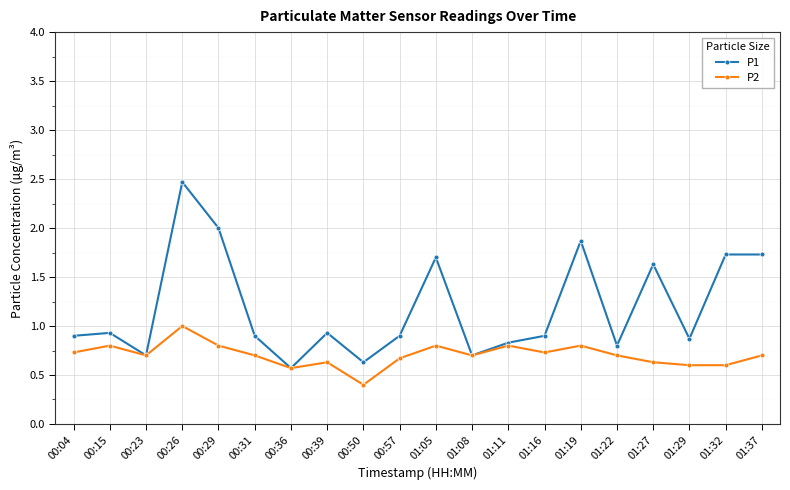

Is the value of P1 at 00:26 greater than the value of P2 at 00:39?

Yes